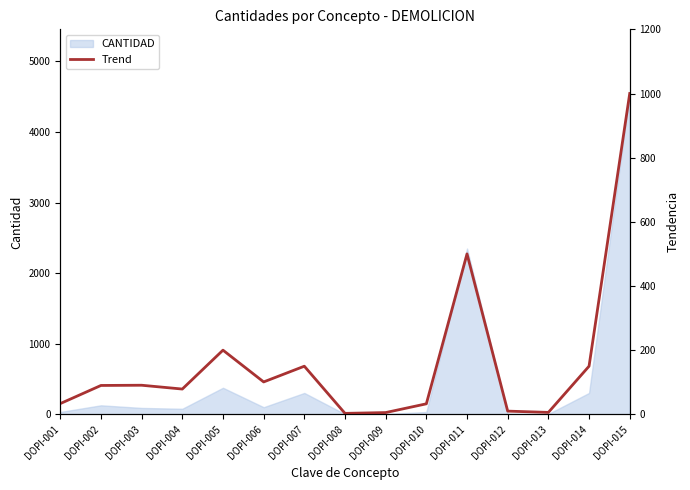

What is the difference between the values at DOPI-001 and DOPI-004?

45.3